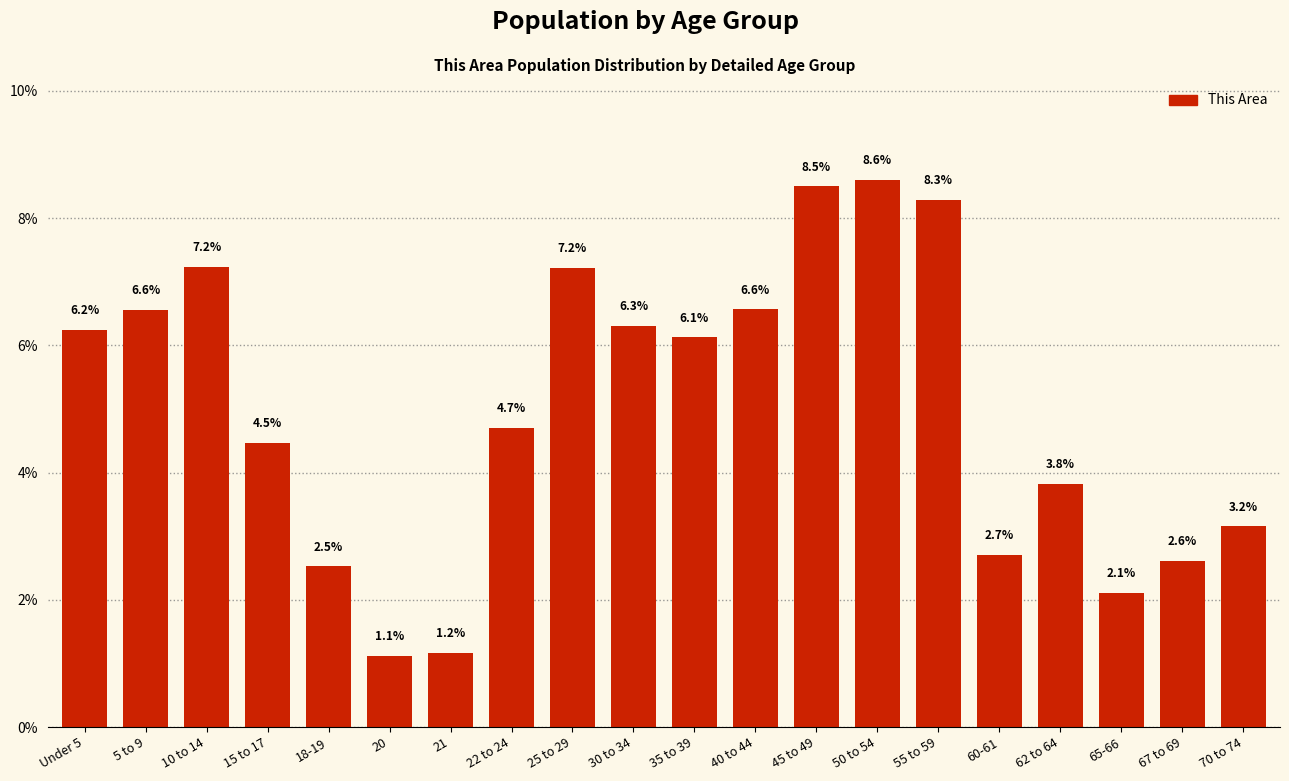

Reading right to left, extract all data points from this chart.

3.2	2.6	2.1	3.8	2.7	8.3	8.6	8.5	6.6	6.1	6.3	7.2	4.7	1.2	1.1	2.5	4.5	7.2	6.6	6.2